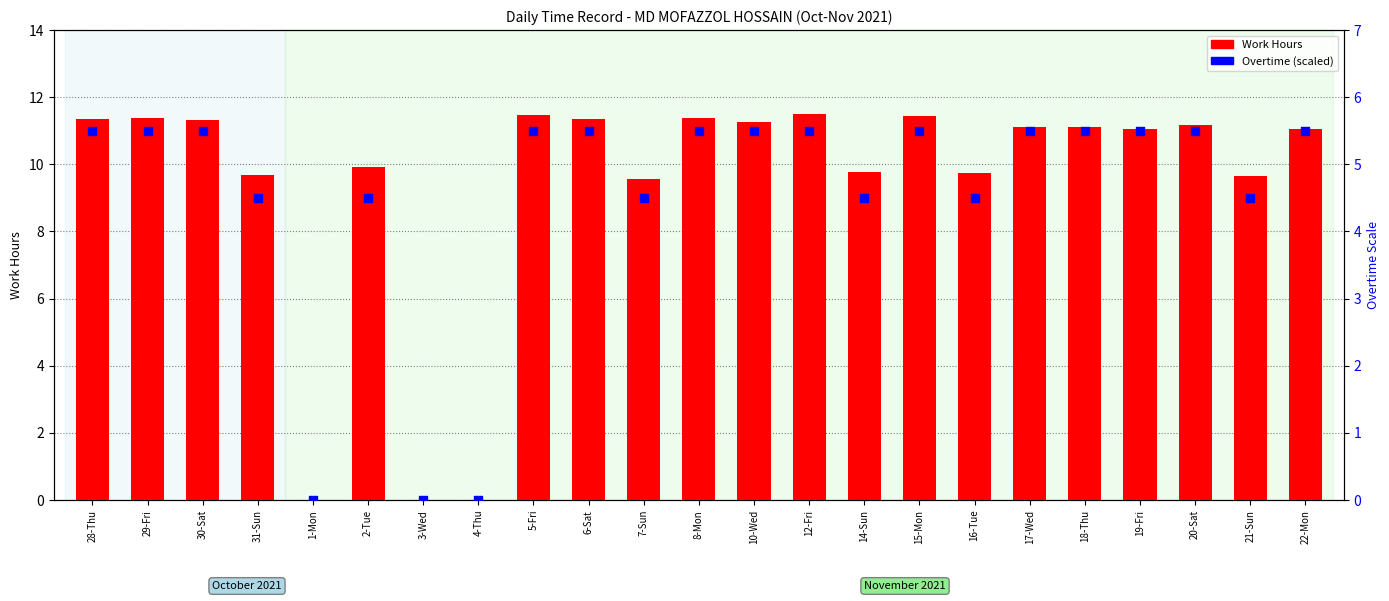

Which series reaches the minimum Y coordinate?

Work Hours